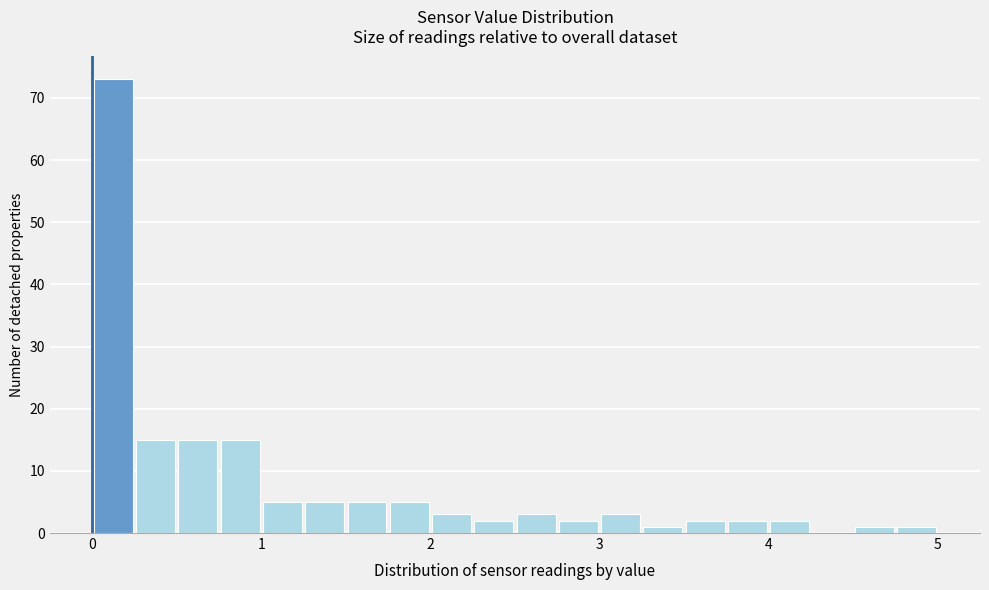

Around what value on the x-axis is the tallest bar? Give the approximate position of its centre, as read against the axis.

0.1